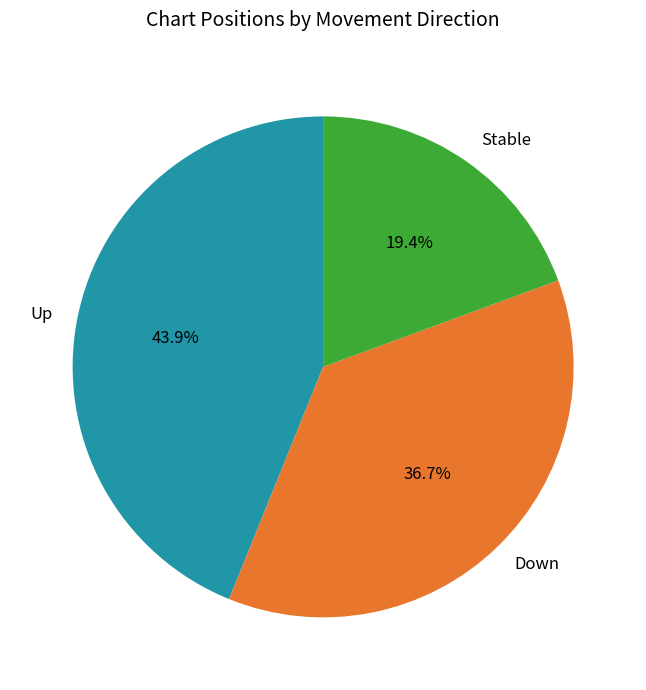

Does any single category account for the majority?

No